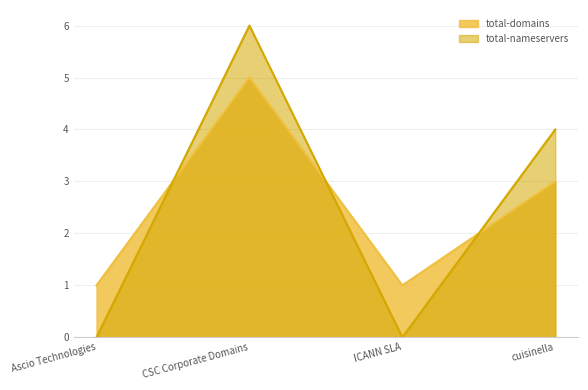

The total-nameservers series shows 0 at Ascio Technologies. True or false?

True